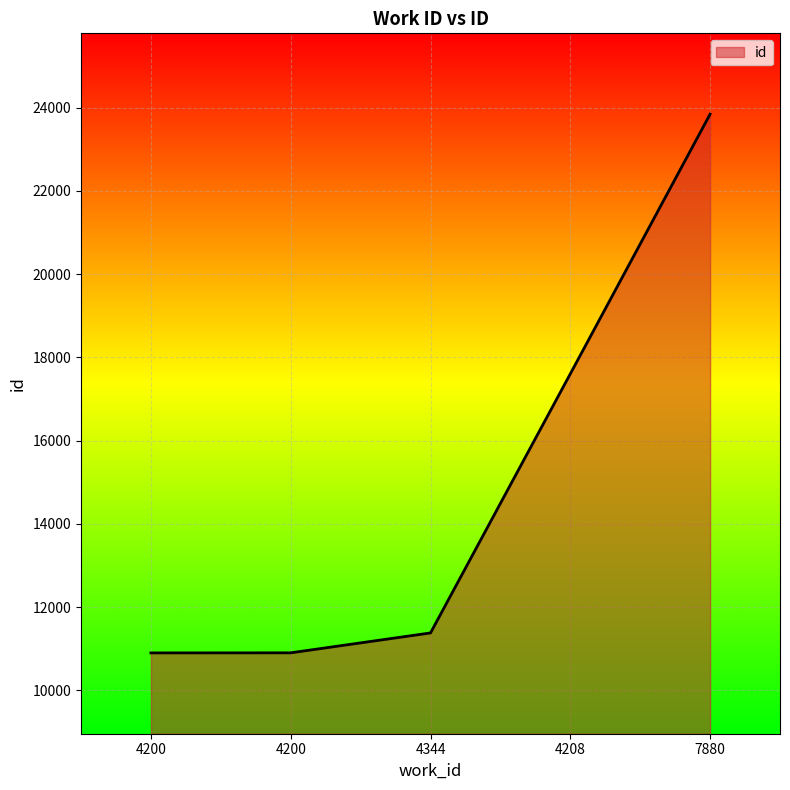

What is the greatest value displayed?

23843